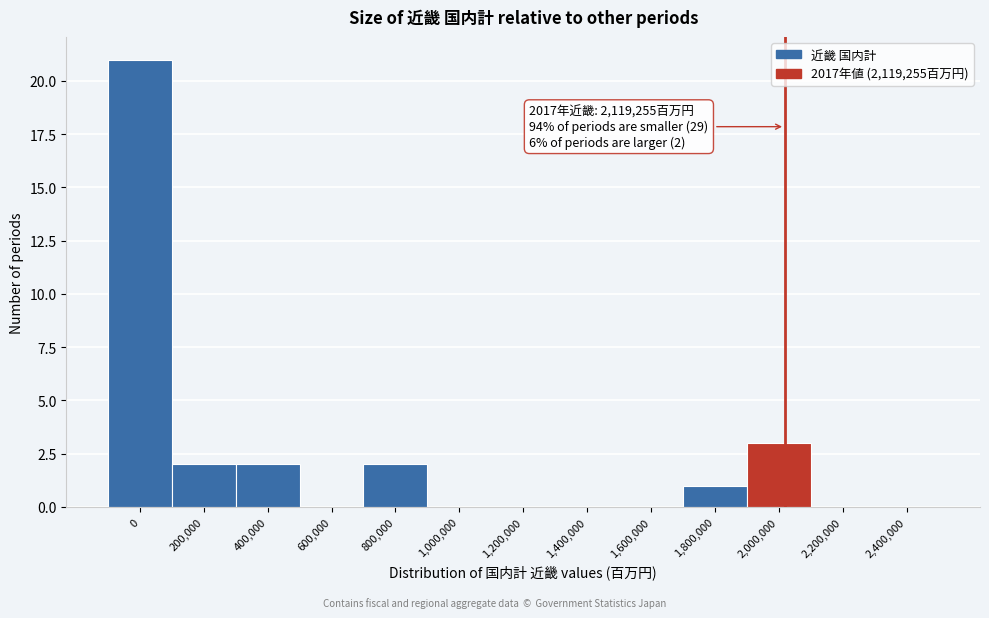

Reading right to left, extract all data points from this chart.

2,400,000=0	2,200,000=0	2,000,000=3	1,800,000=1	1,600,000=0	1,400,000=0	1,200,000=0	1,000,000=0	800,000=2	600,000=0	400,000=2	200,000=2	0=21